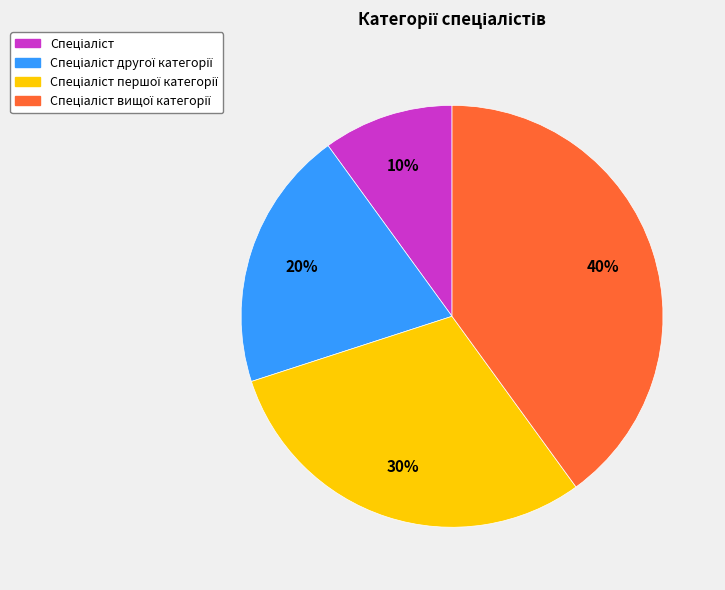

Is there a majority slice in this chart?

No